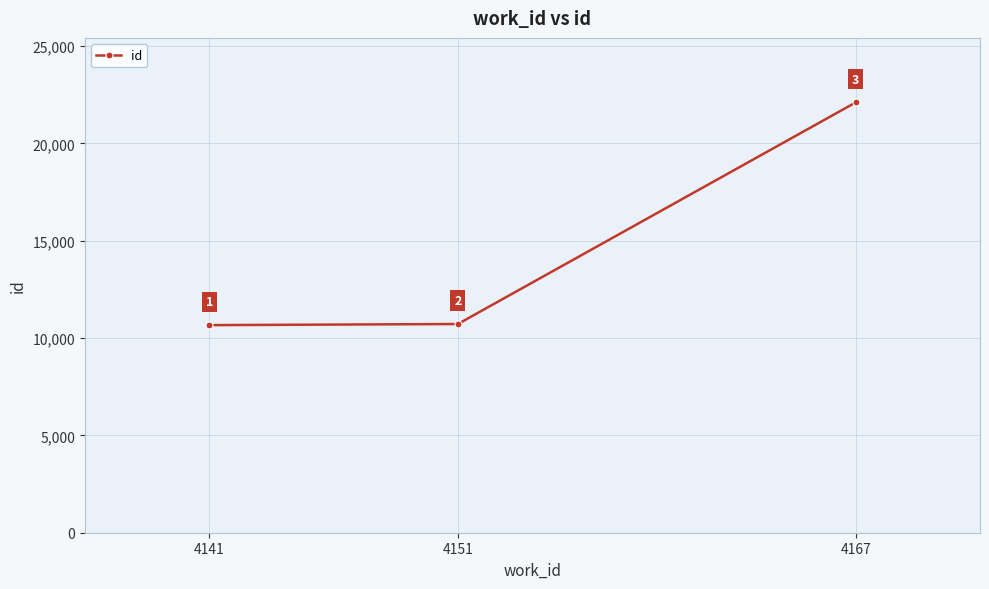

List the labels in order of value, smallest first.

4141, 4151, 4167